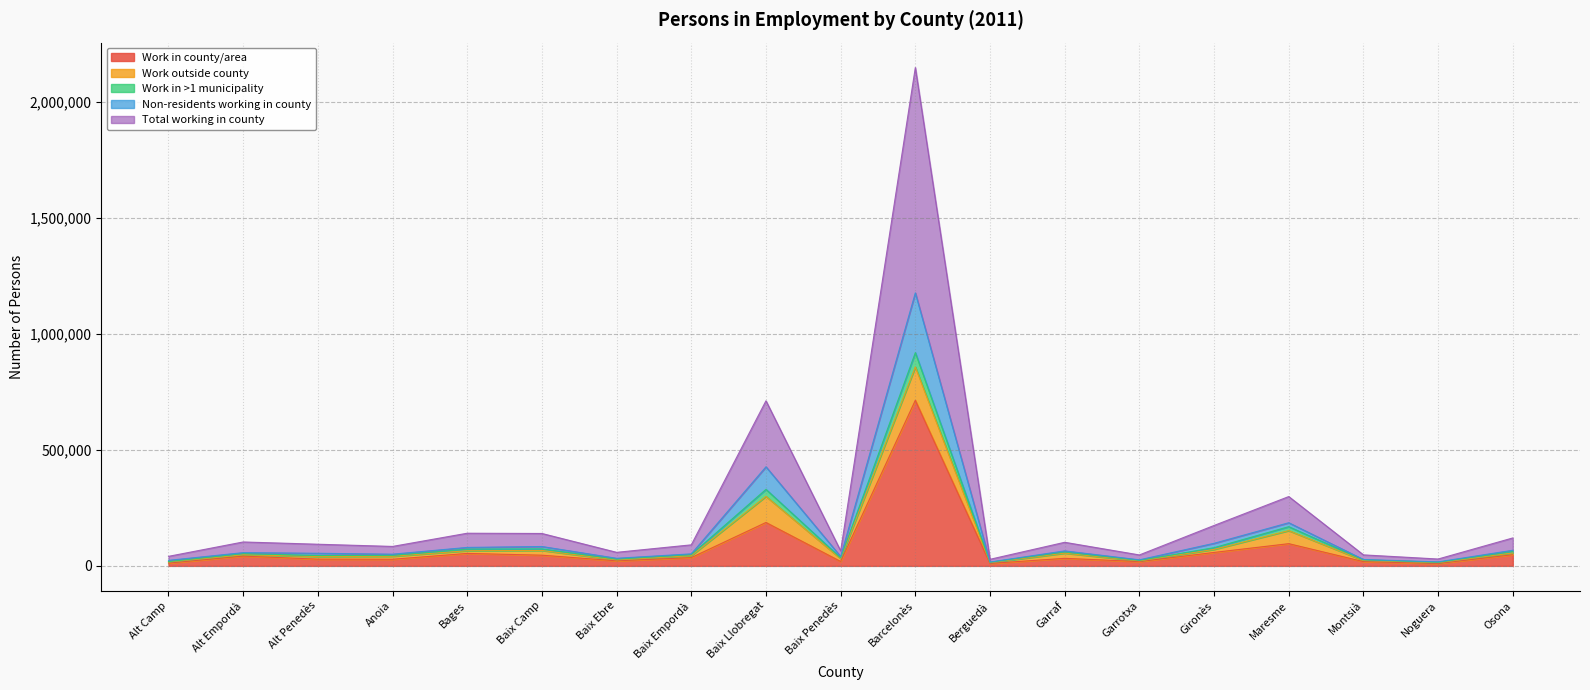

What is the maximum value for Work in county/area?

713555